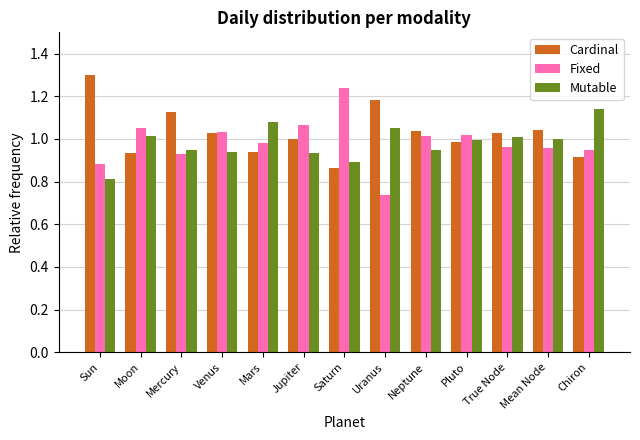

What is the spread (max minus min) of values at Jupiter?

0.1